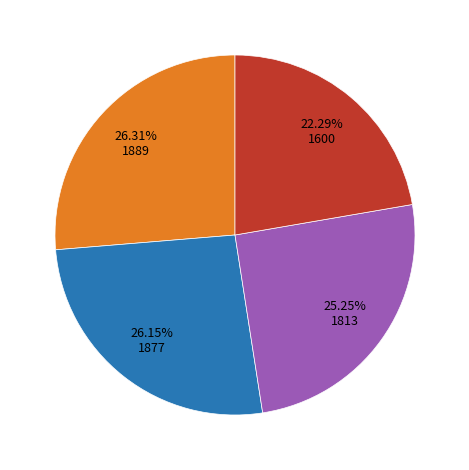

How many slices are in this pie chart?

4